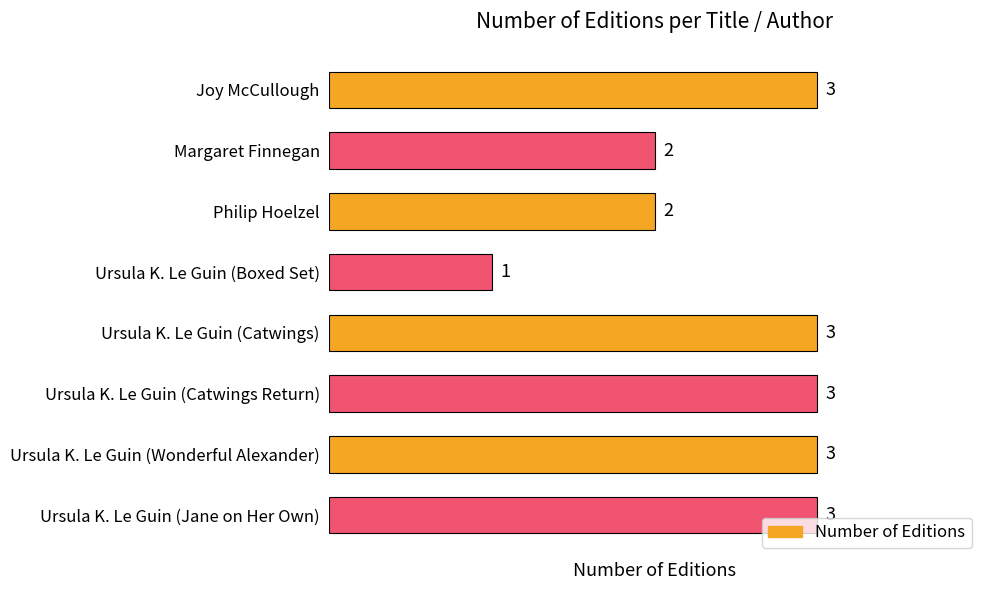

What is the sum of the values at Philip Hoelzel and Ursula K. Le Guin (Boxed Set)?

3